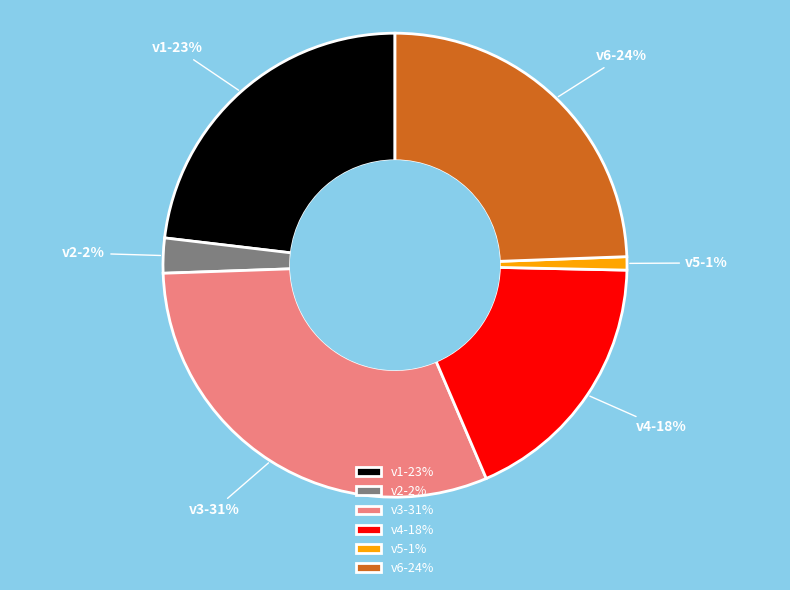

What percentage is the v3 slice, to the nearest percent?

31%